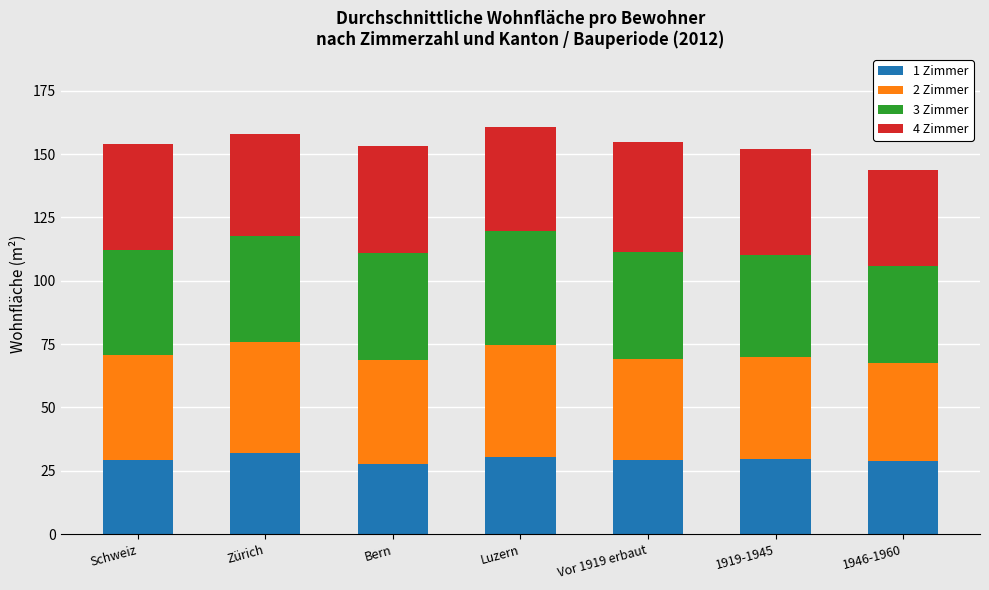

What is the maximum value for 1 Zimmer?

31.8